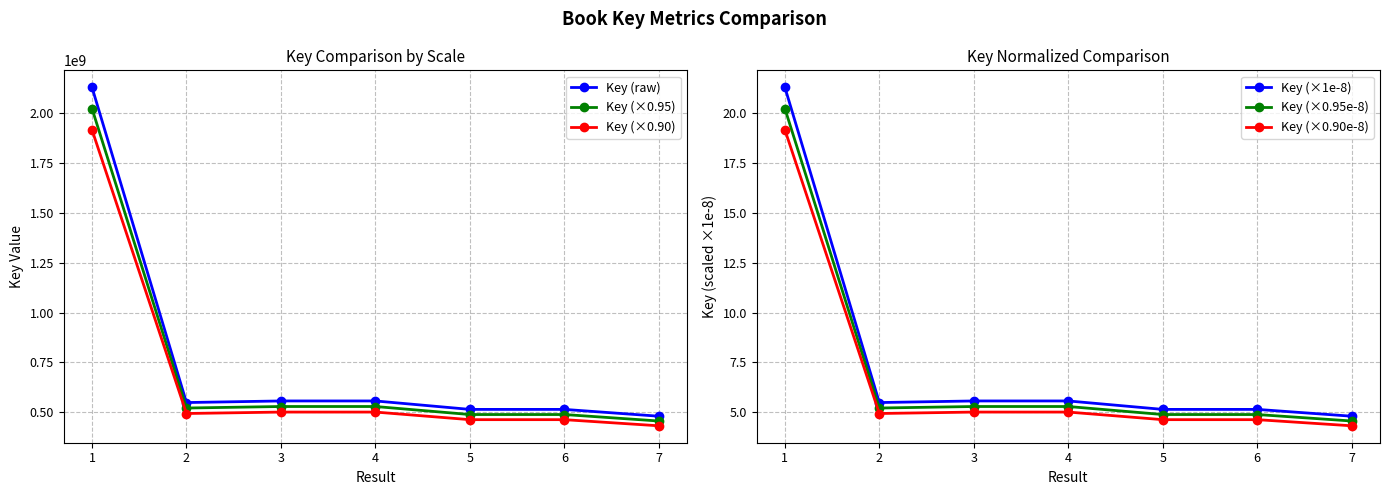

What value does the Key (raw) series have at 2?

548838042.0